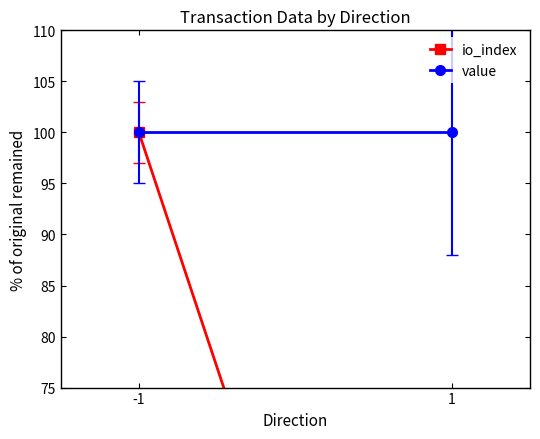

What is the sum of the io_index values at 1 and -1?

107.8